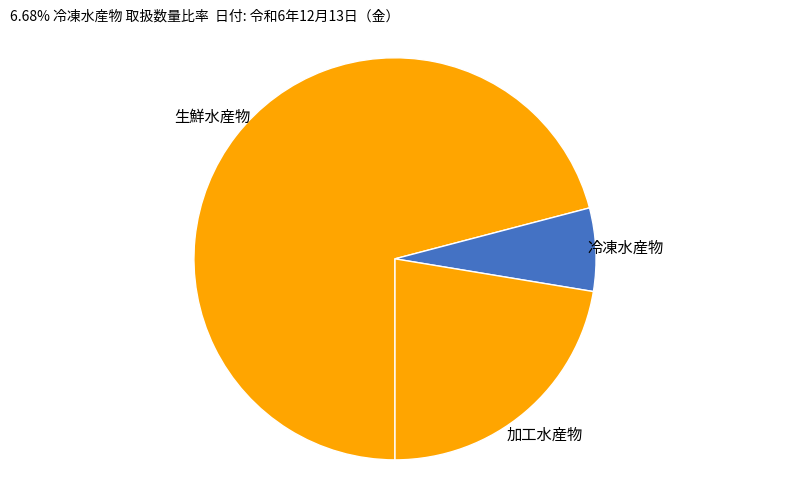

Between 加工水産物 and 冷凍水産物, which is larger?

加工水産物